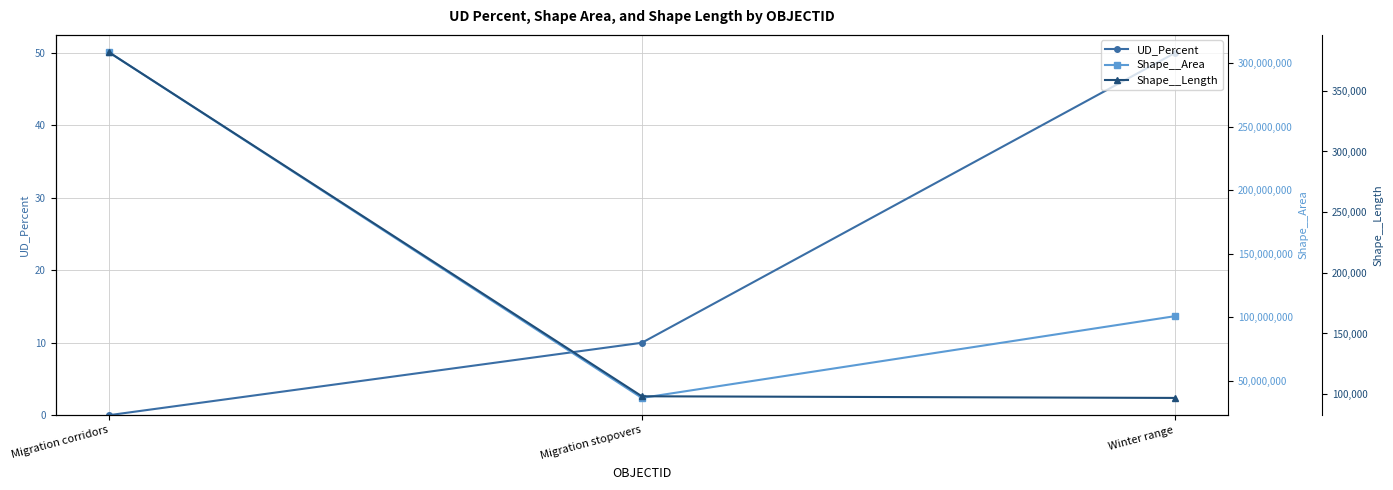

The Shape__Length series shows 98242.0 at Migration stopovers. True or false?

True